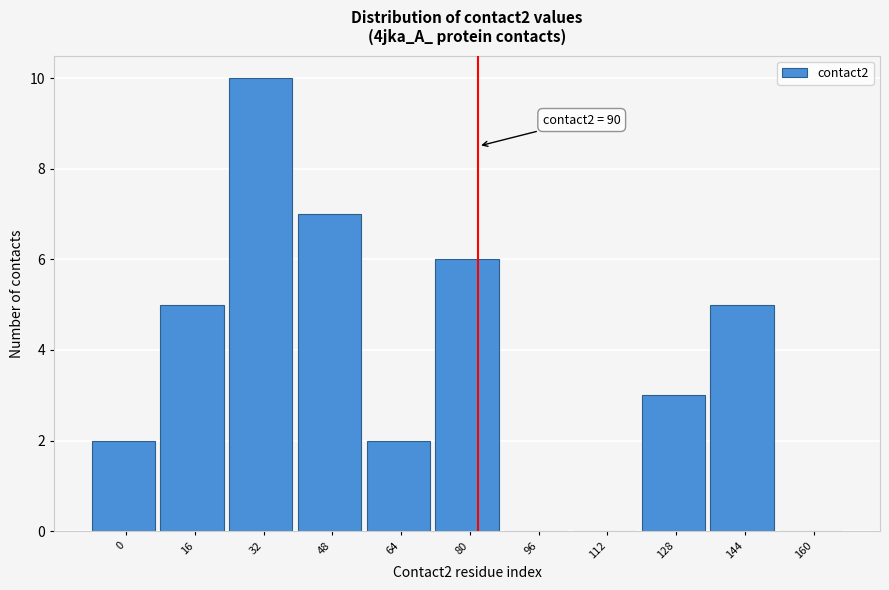

Reading left to right, transcribe all the data shown in this chart.

0=2	16=5	32=10	48=7	64=2	80=6	96=0	112=0	128=3	144=5	160=0